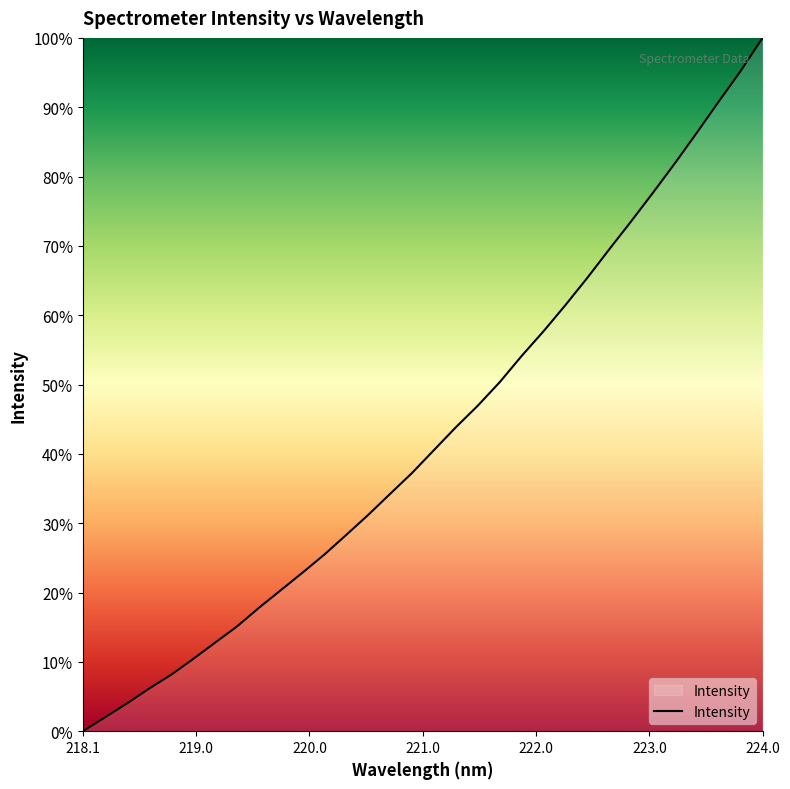

What value does the data have at 224.0?

100.0